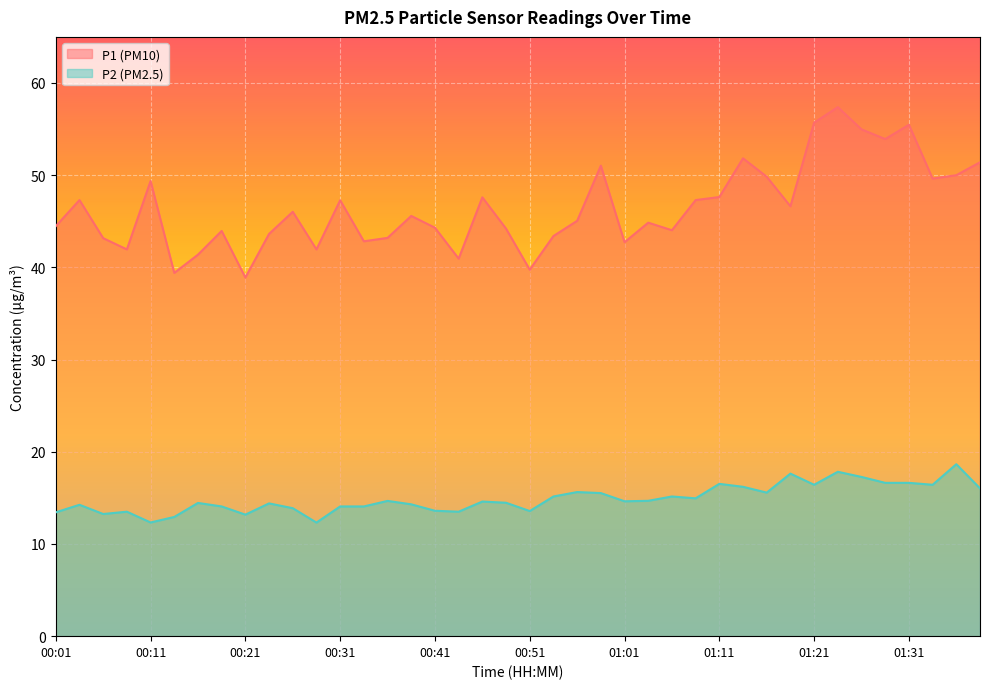

True or false: P1 and P2 intersect in this chart.

False